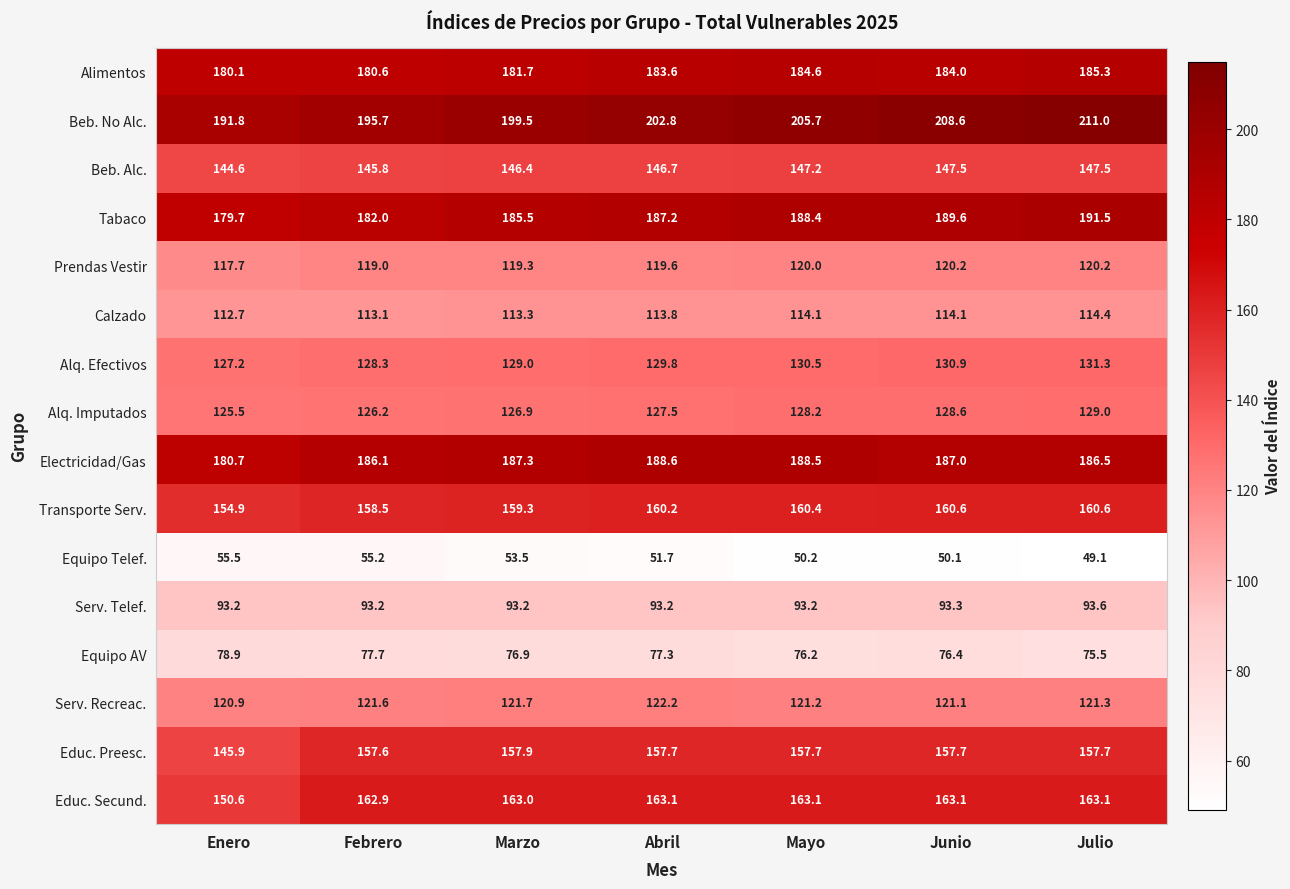

The Prendas Vestir series shows 119.3 at Marzo. True or false?

True